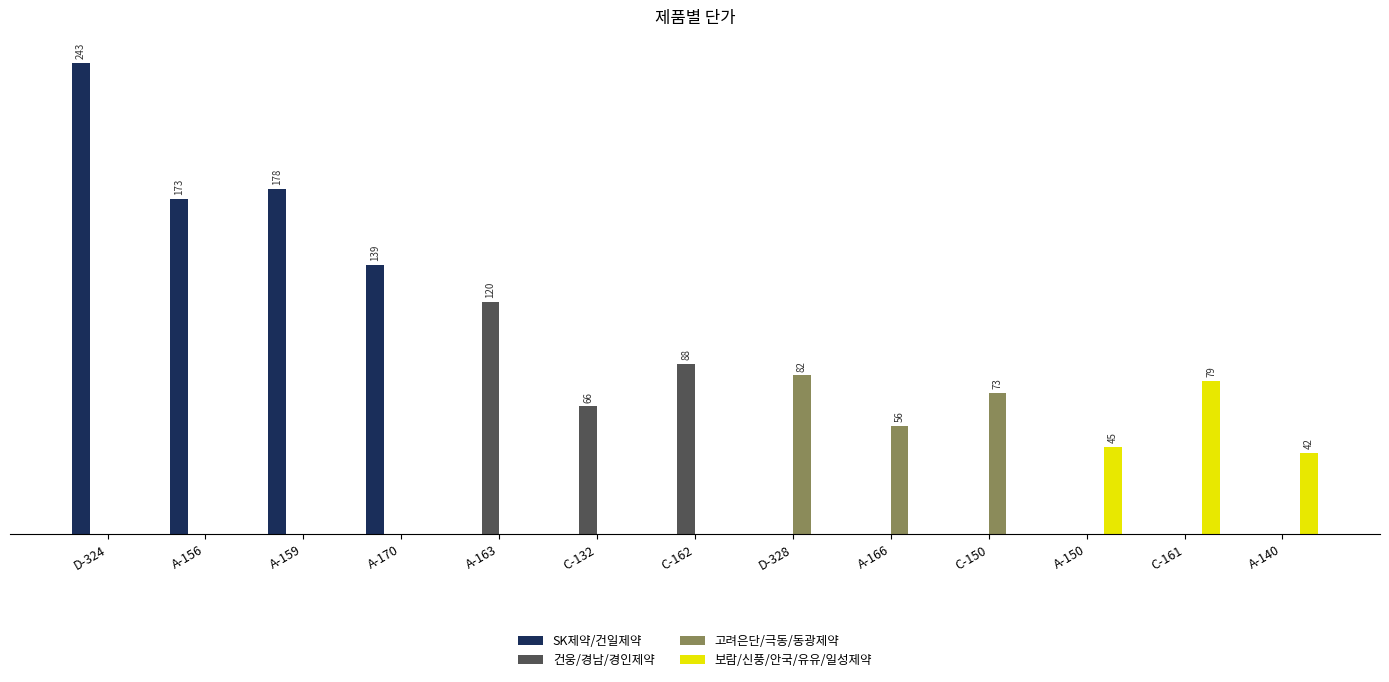

What is the label of the 5th bar from the left?

A-163